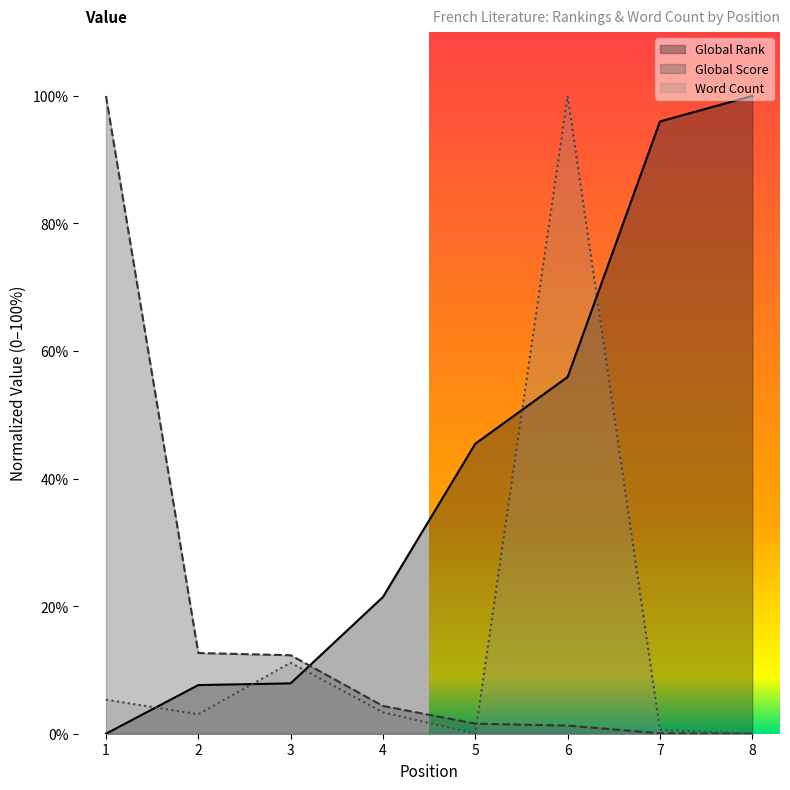

Which category has the highest value in the Global Score series?

1